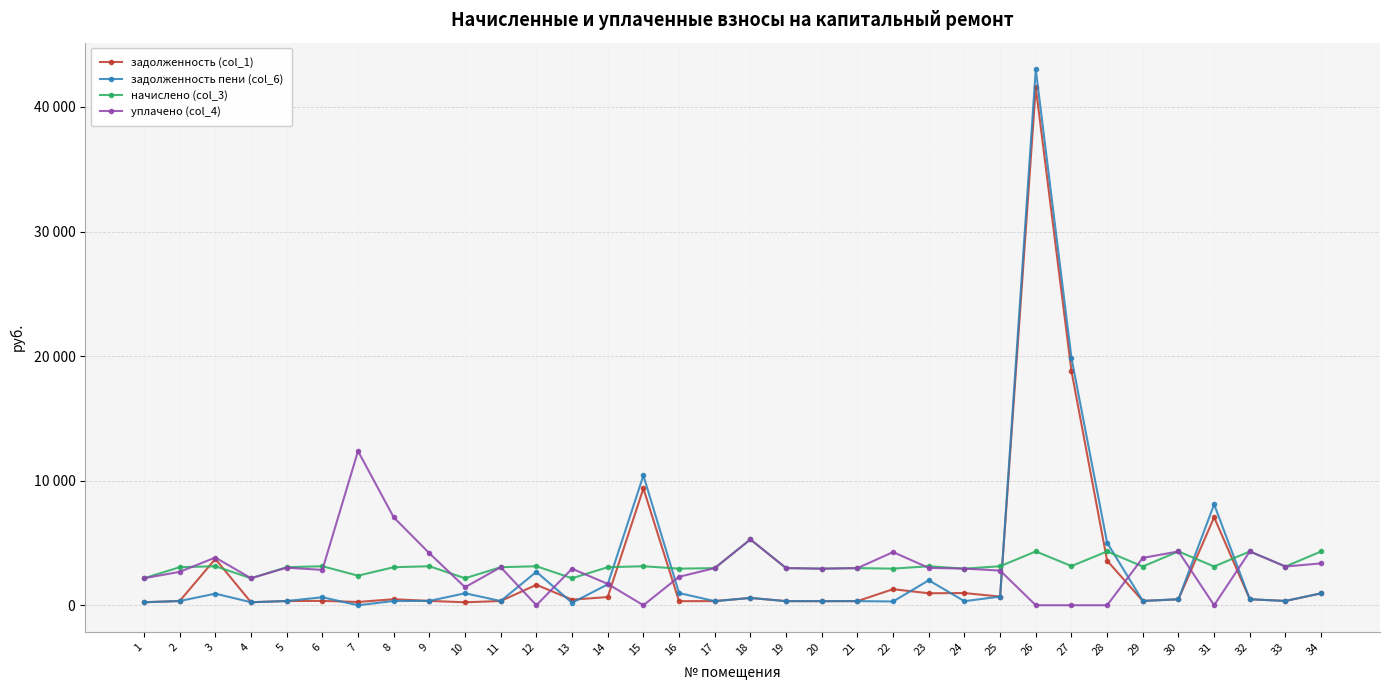

Which series has the largest range (max minus min)?

задолженность пени (col_6)